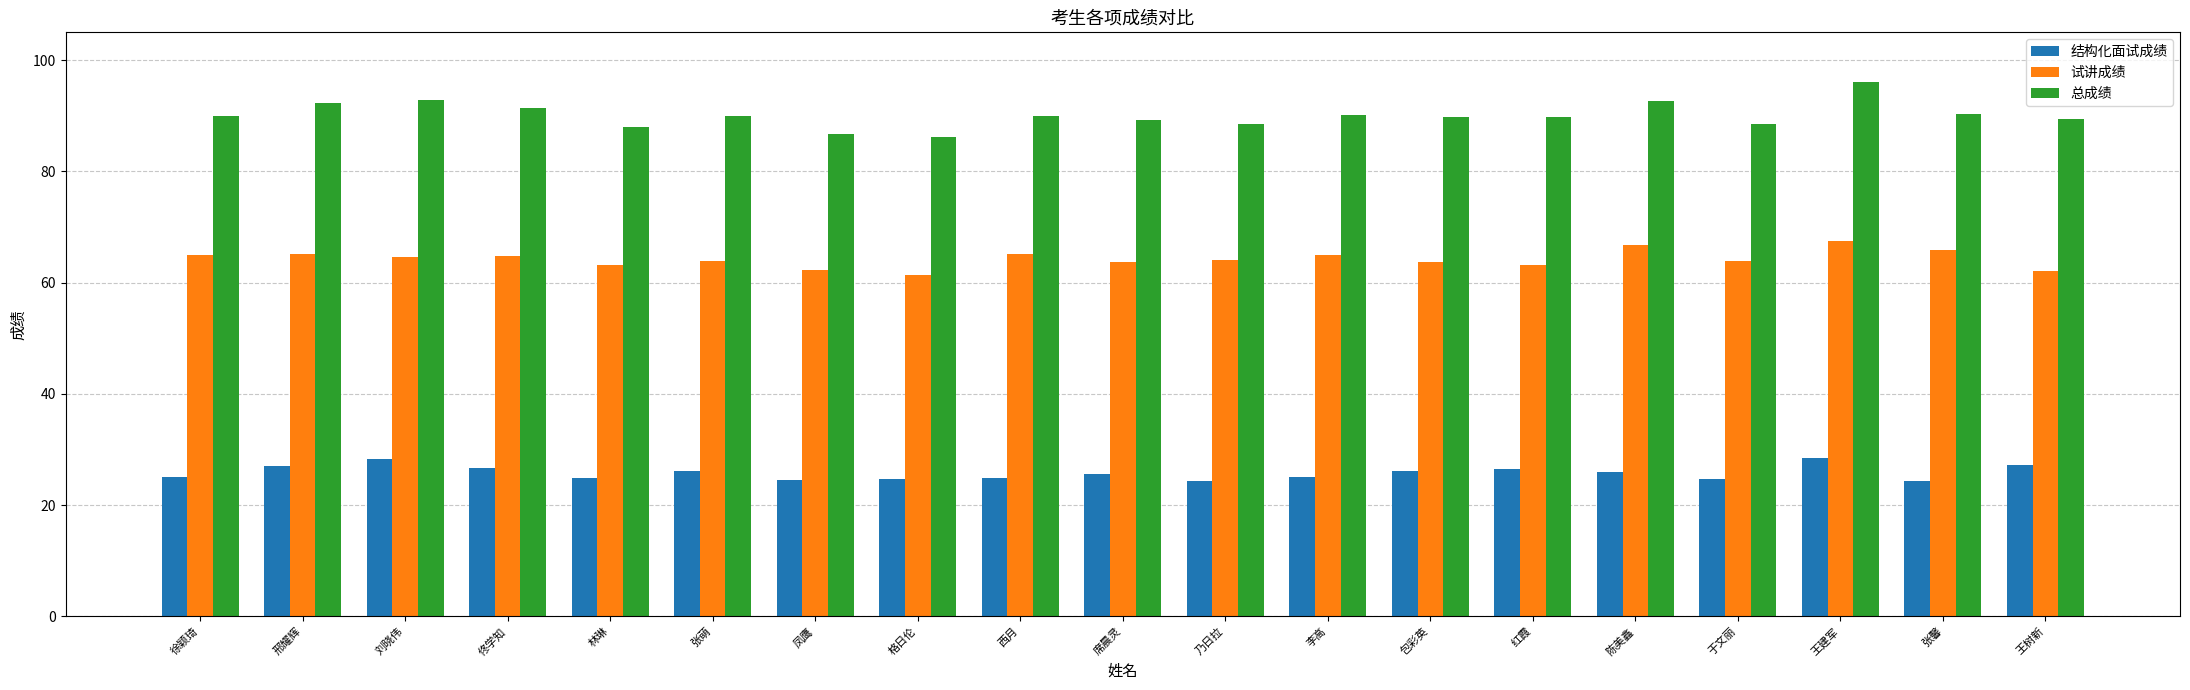

What is the difference between the maximum and second lowest values in the 结构化面试成绩 series?

4.0